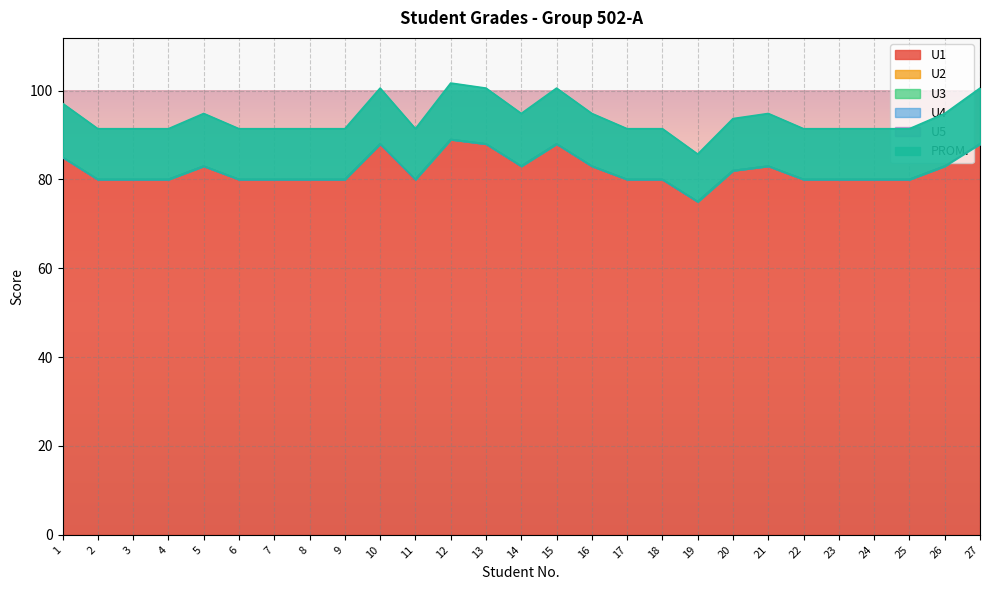

True or false: U2 has more than 2 interior local peaks.

False